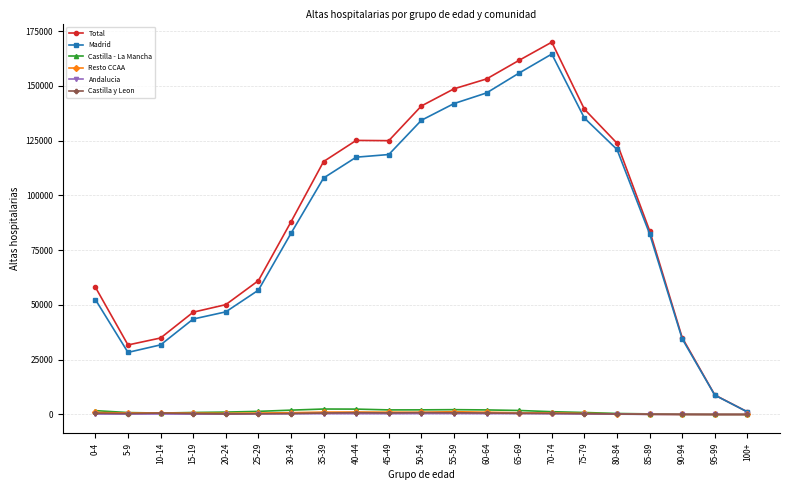

What is the label of the 8th point from the left?

35-39